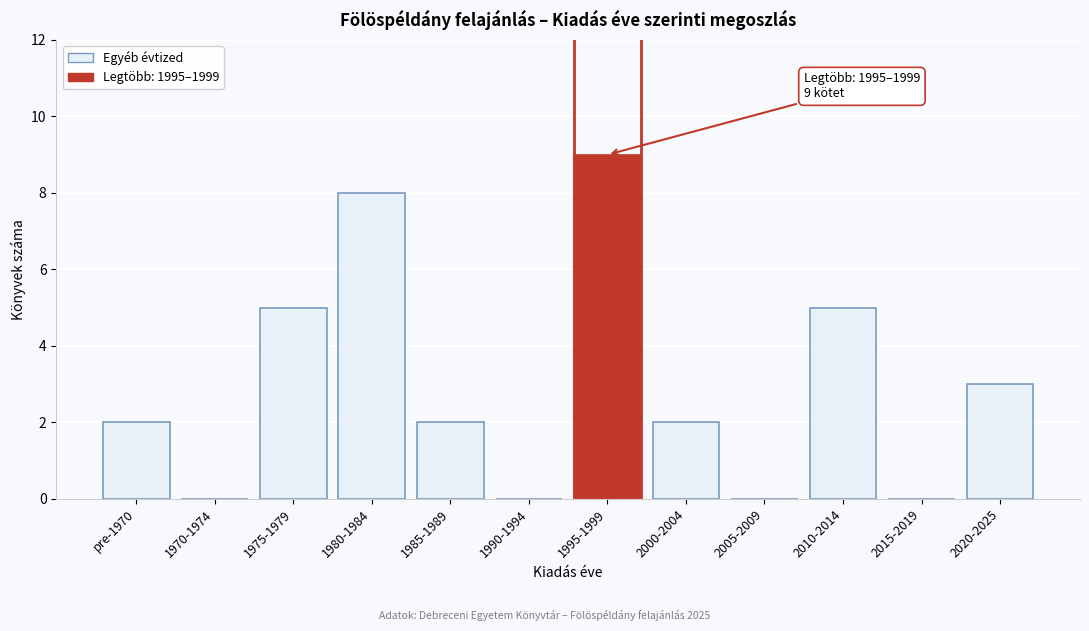

Reading left to right, what are all the values shown in this chart?

pre-1970=2	1970-1974=0	1975-1979=5	1980-1984=8	1985-1989=2	1990-1994=0	1995-1999=9	2000-2004=2	2005-2009=0	2010-2014=5	2015-2019=0	2020-2025=3